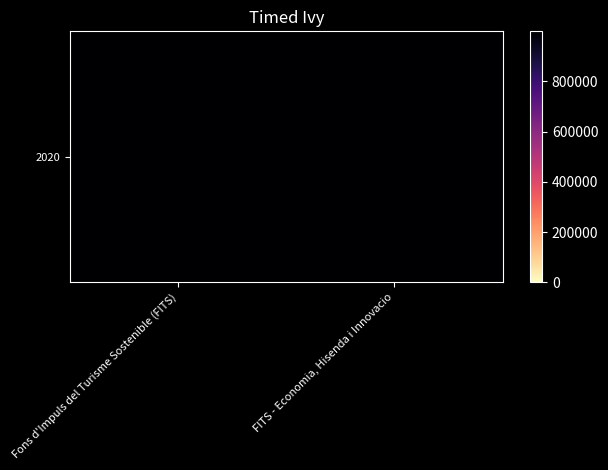

What is the smallest value displayed?

999000